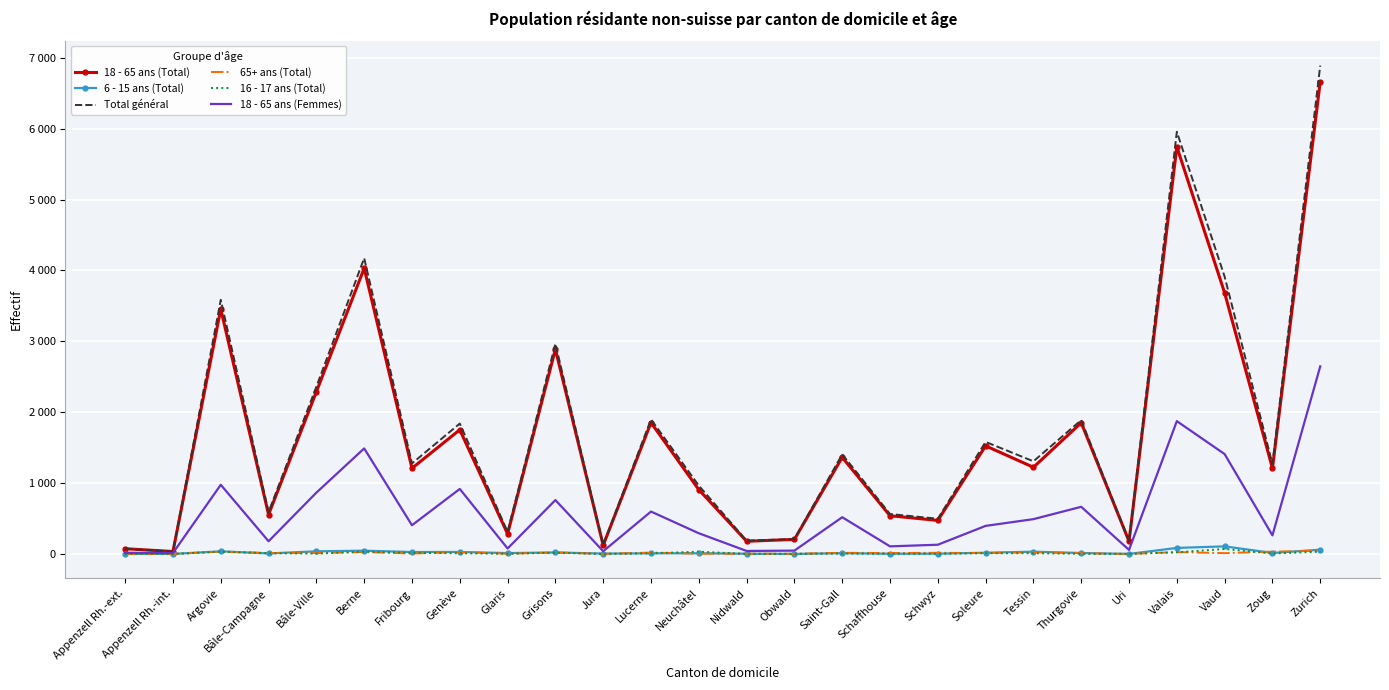

What is the difference between the 18 - 65 ans (Total) values at Valais and Schwyz?

5272